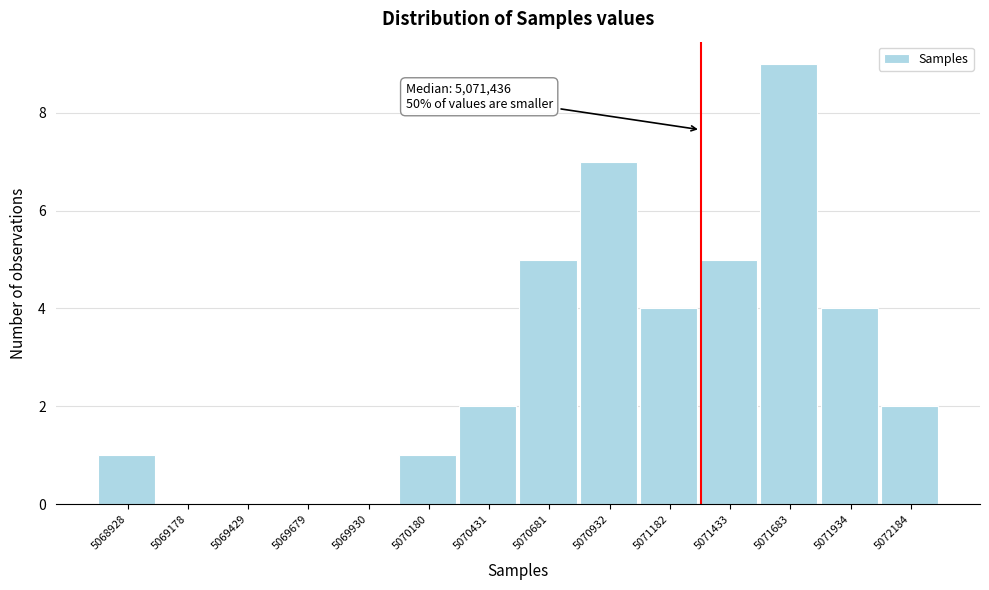

Reading left to right, transcribe all the data shown in this chart.

5068928=1	5069178=0	5069429=0	5069679=0	5069930=0	5070180=1	5070431=2	5070681=5	5070932=7	5071182=4	5071433=5	5071683=9	5071934=4	5072184=2